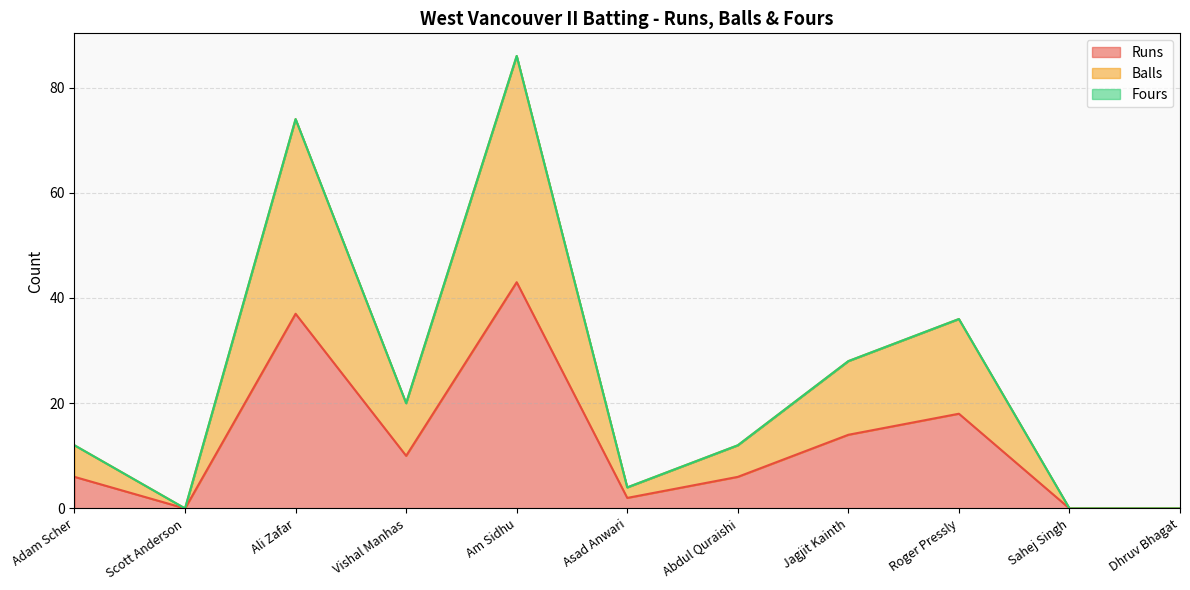

True or false: Balls has a value of 12 at Adam Scher.

True